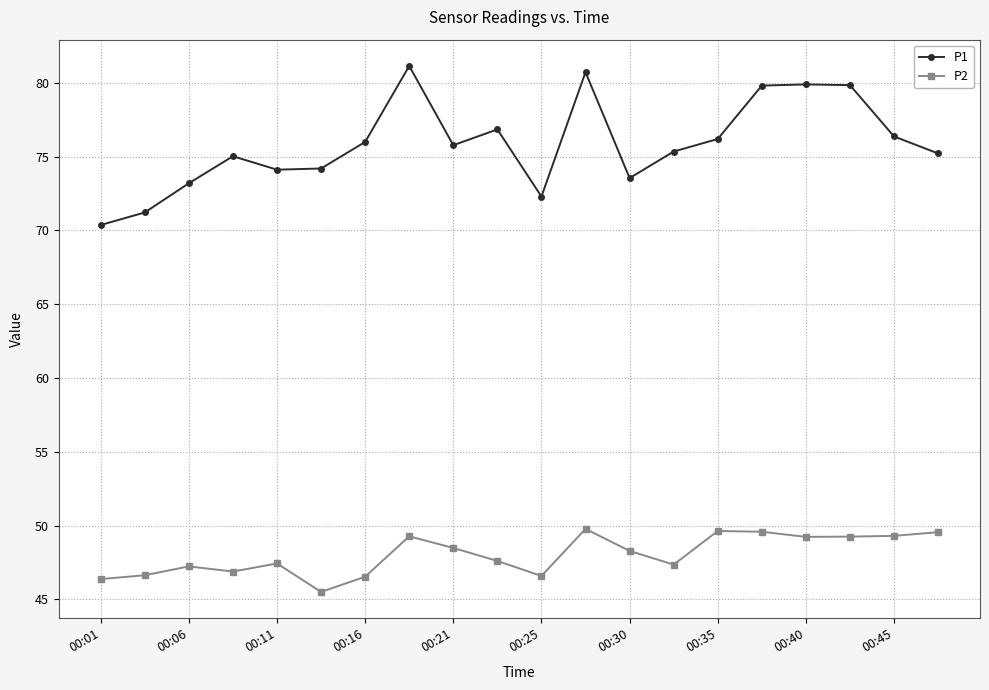

Which series has the largest total across all categories?

P1